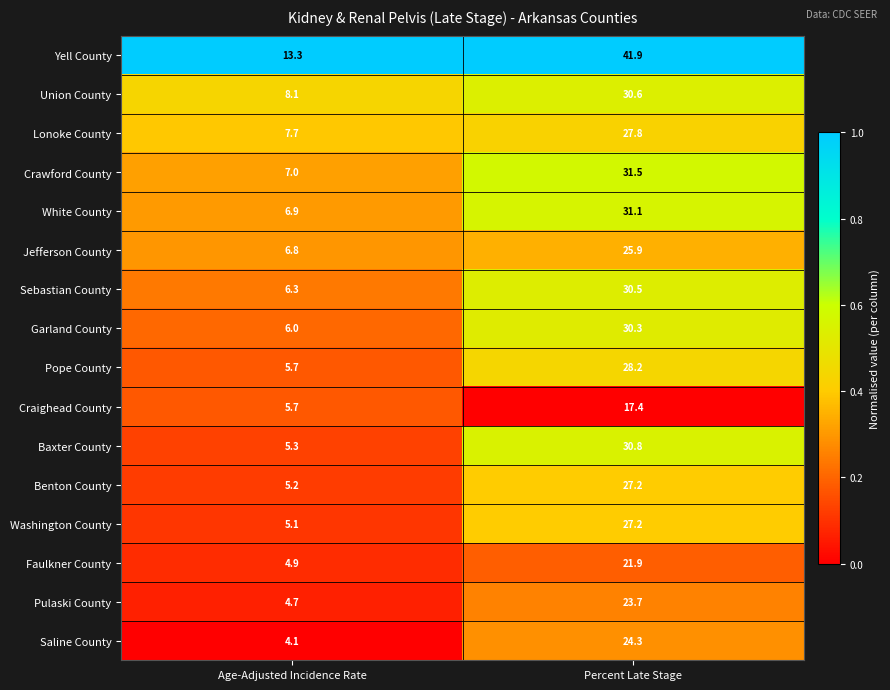

What is the greatest value displayed?

41.9